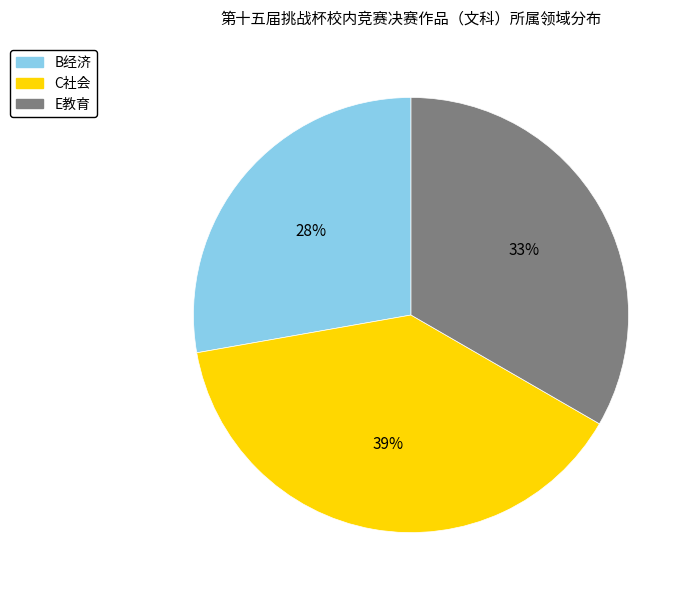

What is the ratio of the value at B经济 to the value at E教育?

0.8